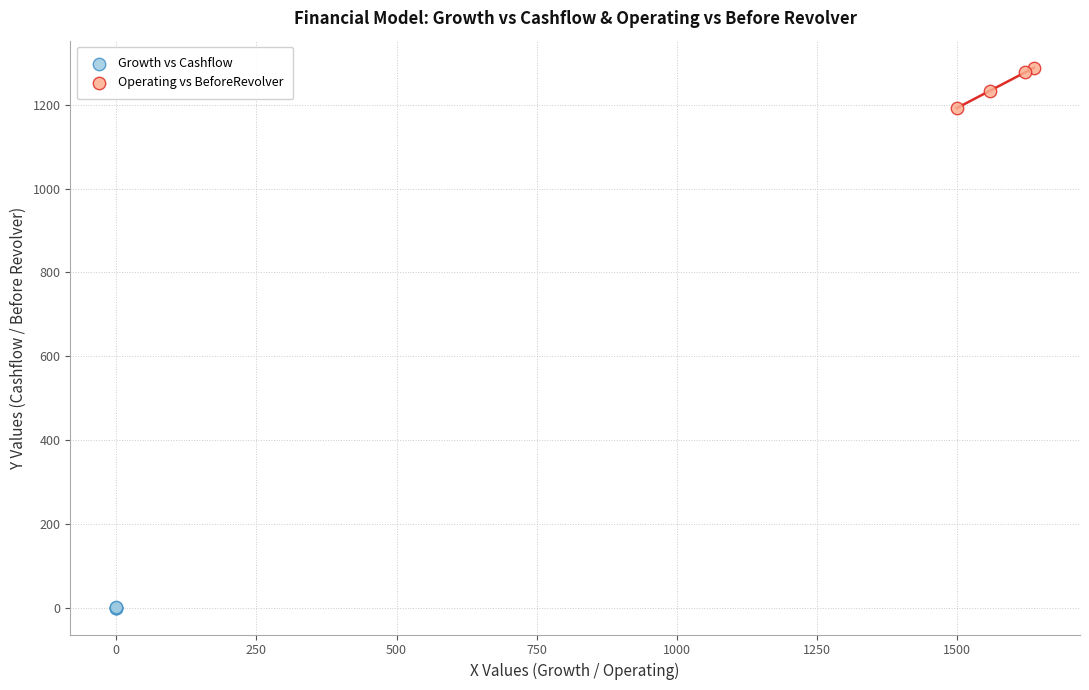

Which series reaches the maximum Y coordinate?

Operating vs BeforeRevolver